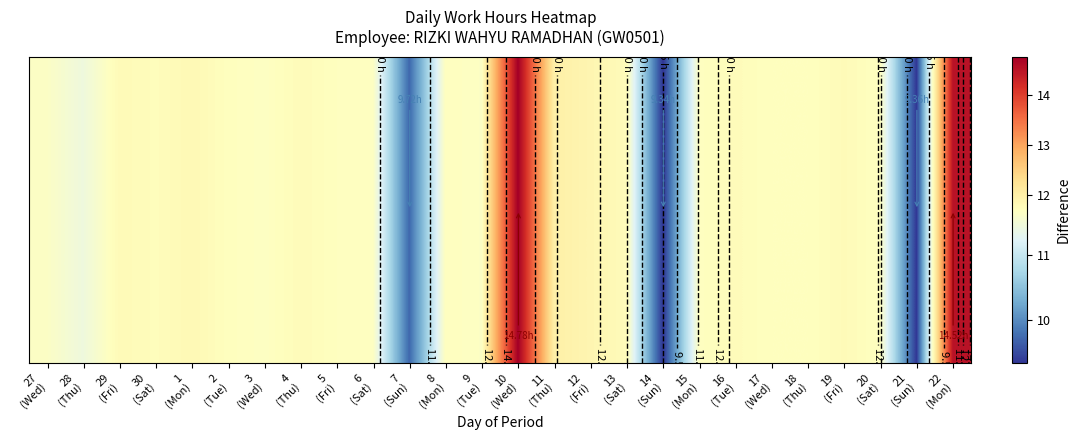

Between 10
(Wed) and 8
(Mon), which is larger?

10
(Wed)